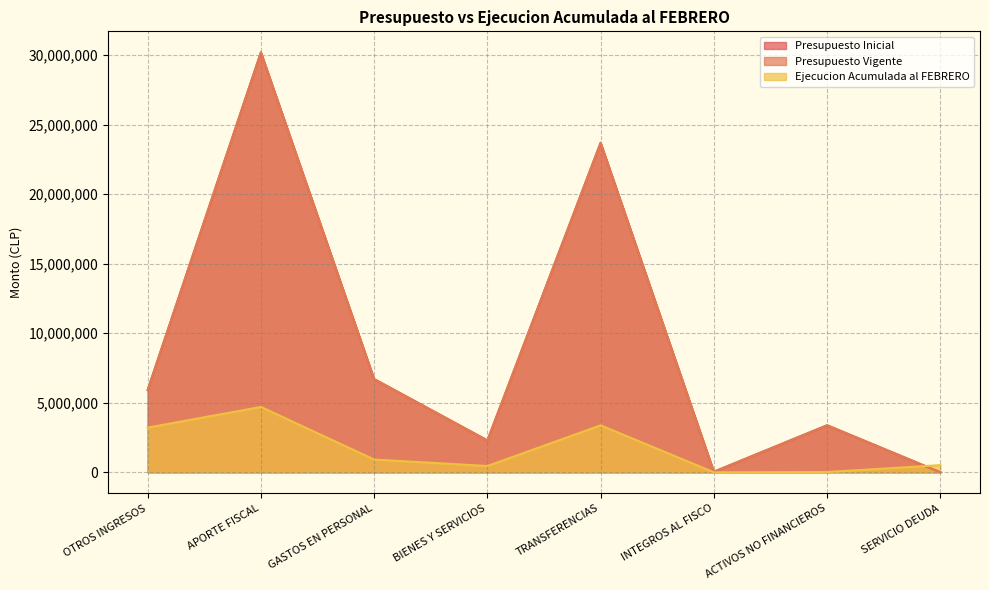

Rank the categories by Presupuesto Vigente value from highest to lowest.

APORTE FISCAL, TRANSFERENCIAS, GASTOS EN PERSONAL, OTROS INGRESOS, ACTIVOS NO FINANCIEROS, BIENES Y SERVICIOS, INTEGROS AL FISCO, SERVICIO DEUDA